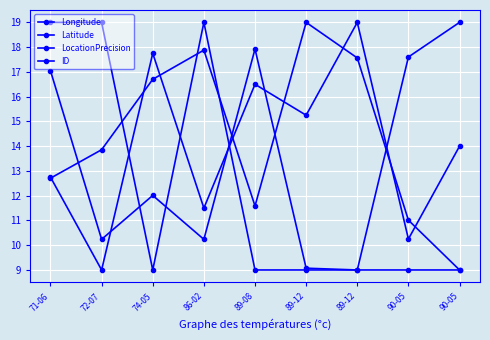

How many lines are shown in the chart?

4